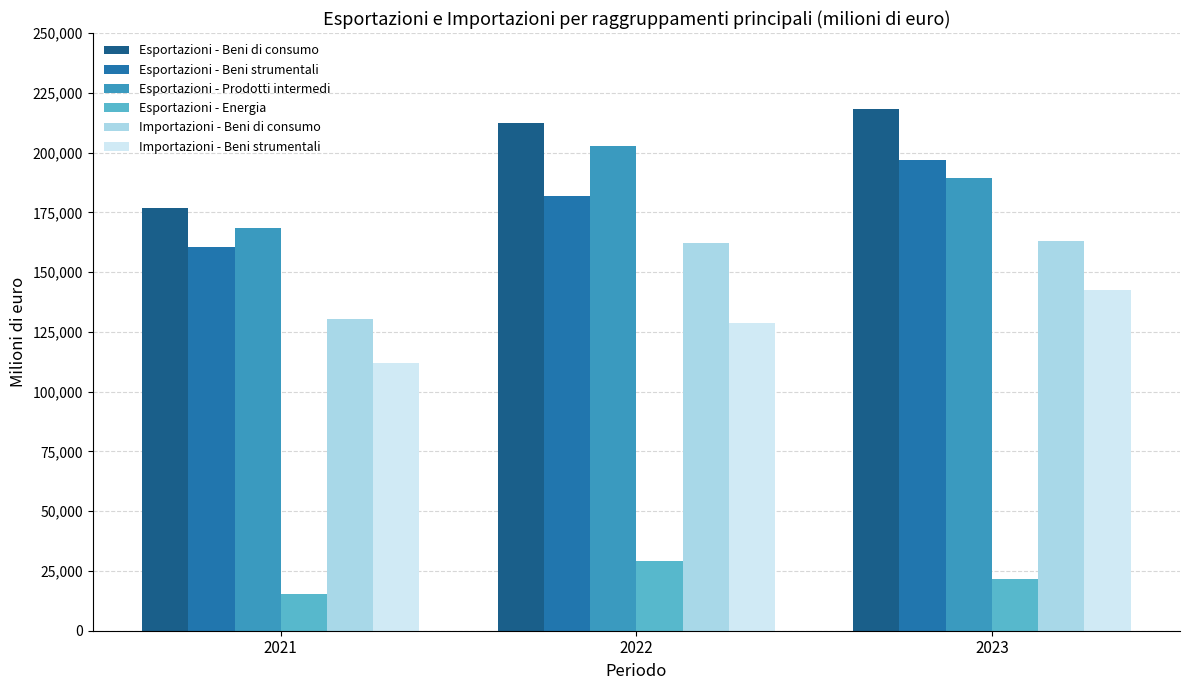

What is the spread (max minus min) of values at 2021?

161616.8